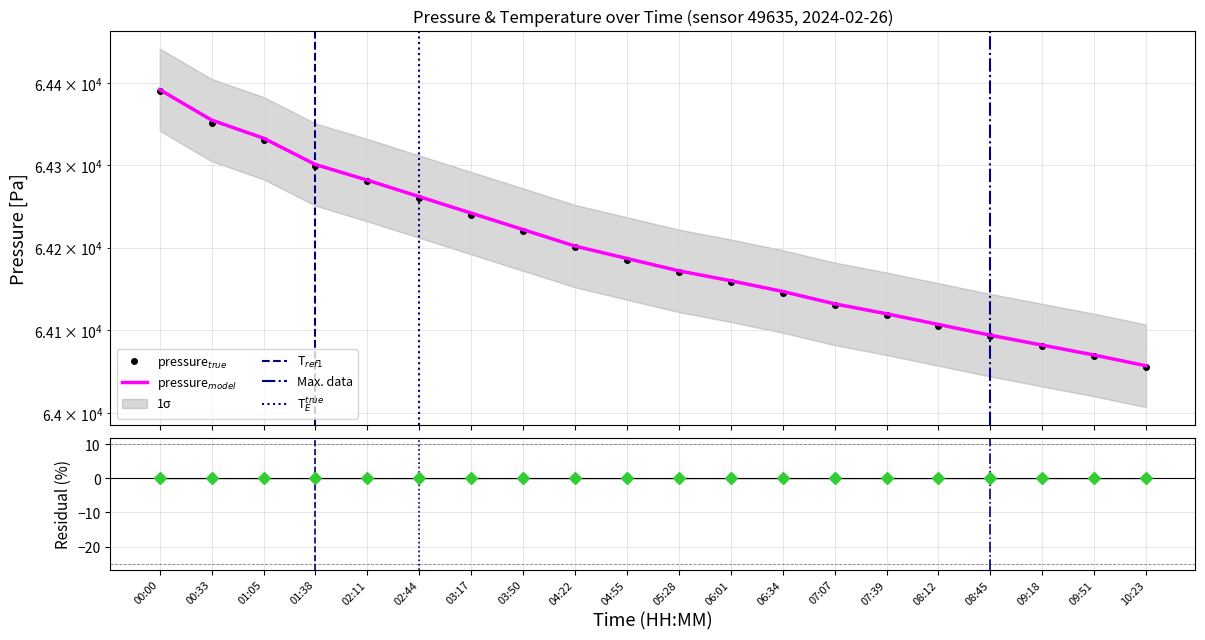

List the labels in order of temperature value, largest first.

00:00, 00:33, 01:05, 01:38, 02:11, 02:44, 03:17, 03:50, 04:22, 04:55, 05:28, 06:01, 06:34, 07:07, 07:39, 08:12, 08:45, 09:18, 09:51, 10:23